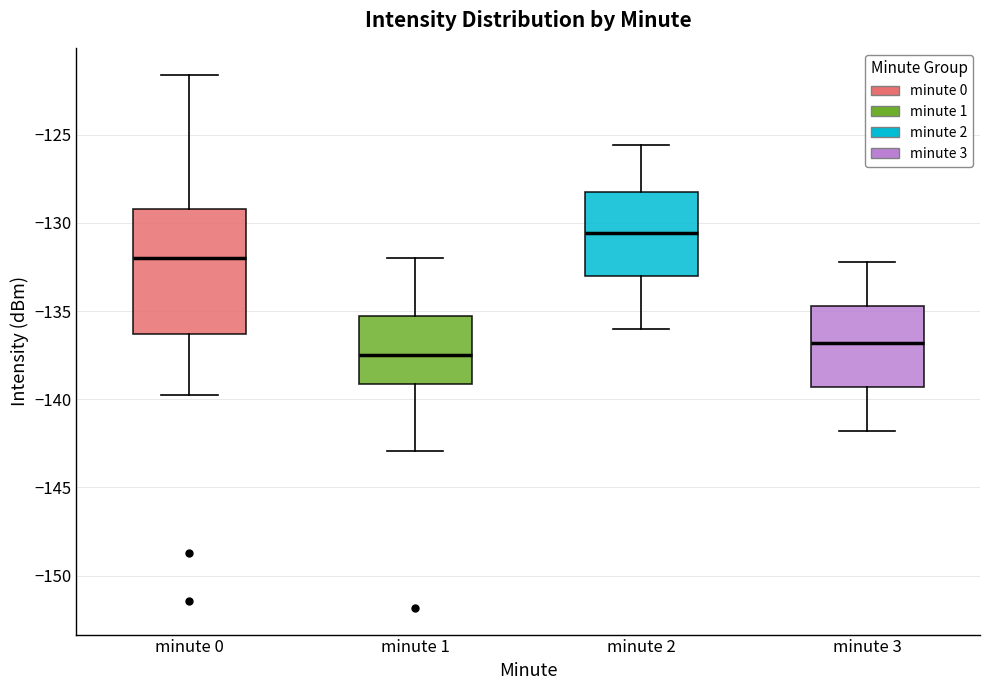

Reading left to right, transcribe this box plot: for each box, give where its median line is, the range the box spans, and where its two whiskers end, as read against the y-axis. The values are not printed on the chart, so give them approximately, as read against the axis.

minute 0: median -132.0, box -136.5 to -129.0, whiskers -140.0 to -121.5
minute 1: median -137.5, box -139.0 to -135.5, whiskers -143.0 to -132.0
minute 2: median -130.5, box -133.0 to -128.5, whiskers -136.0 to -125.5
minute 3: median -137.0, box -139.5 to -134.5, whiskers -142.0 to -132.0